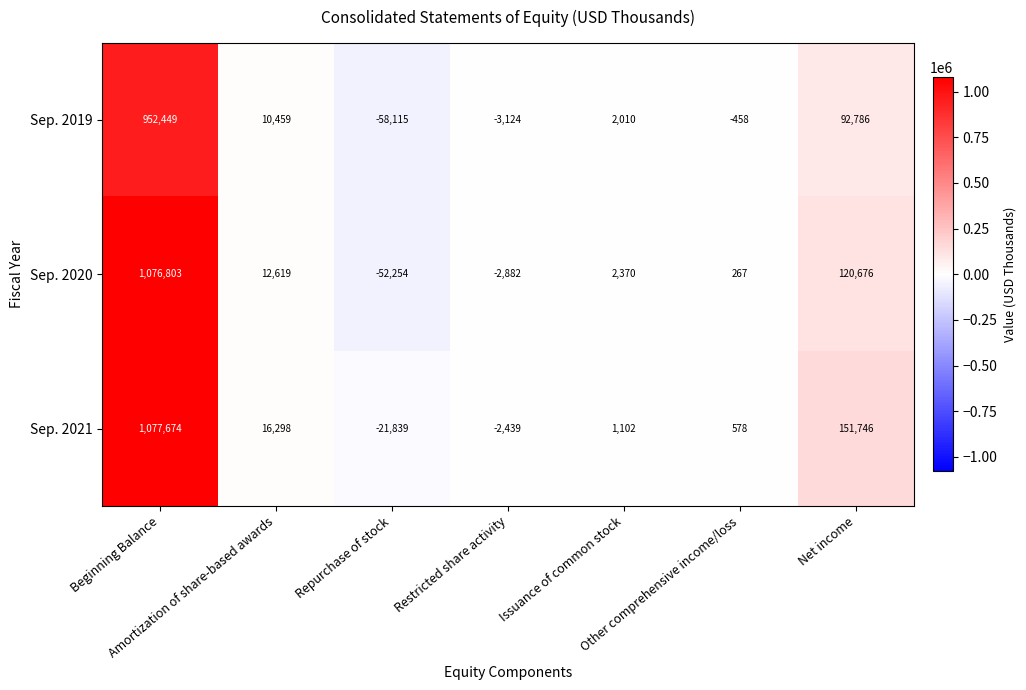

Which series has the largest total across all categories?

Sep. 2021